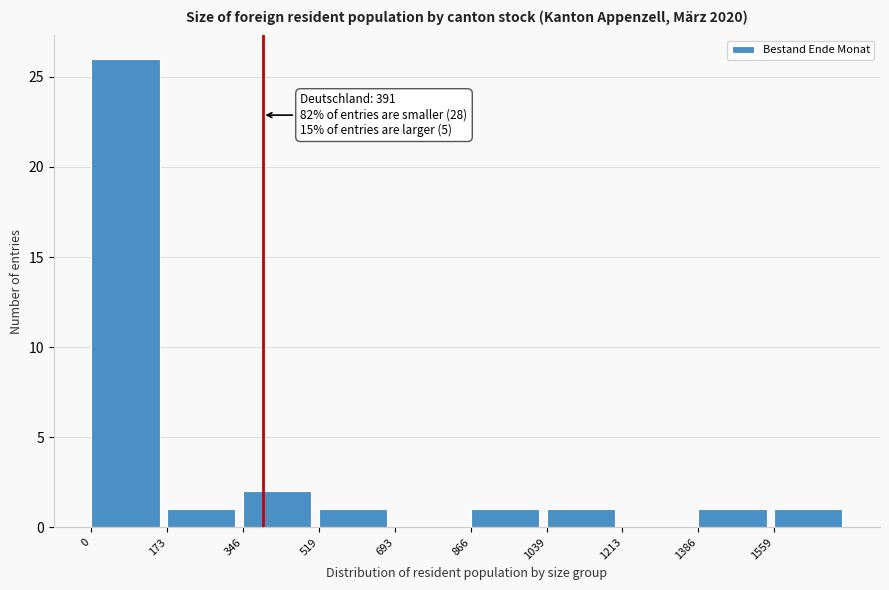

Which range on the x-axis has the tallest bar?

0 to 180